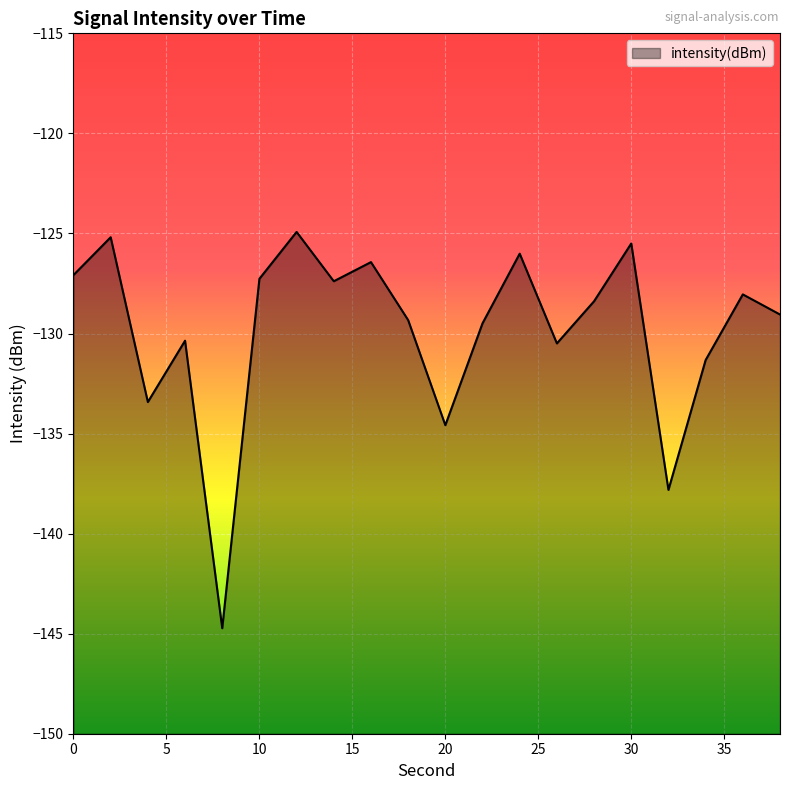

Rank the categories by value from highest to lowest.

12, 2, 30, 24, 16, 0, 10, 14, 36, 28, 38, 18, 22, 6, 26, 34, 4, 20, 32, 8